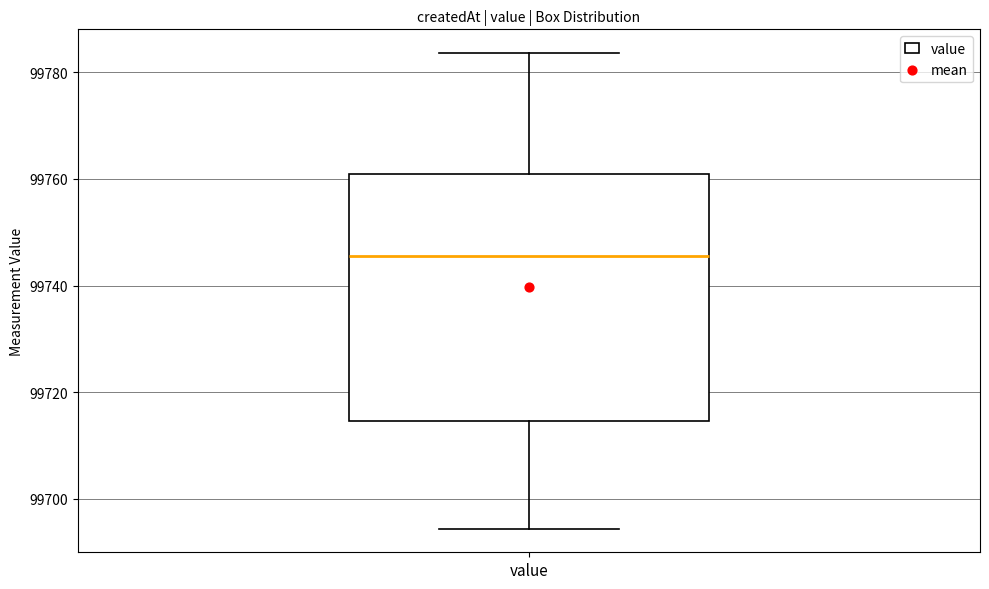

Read this box plot against the y-axis: the position of the median line, the range covered by the box, and the ends of both whiskers. The values are not printed on the chart, so give them approximately, as read against the axis.

median 99746, box 99714 to 99760, whiskers 99694 to 99784